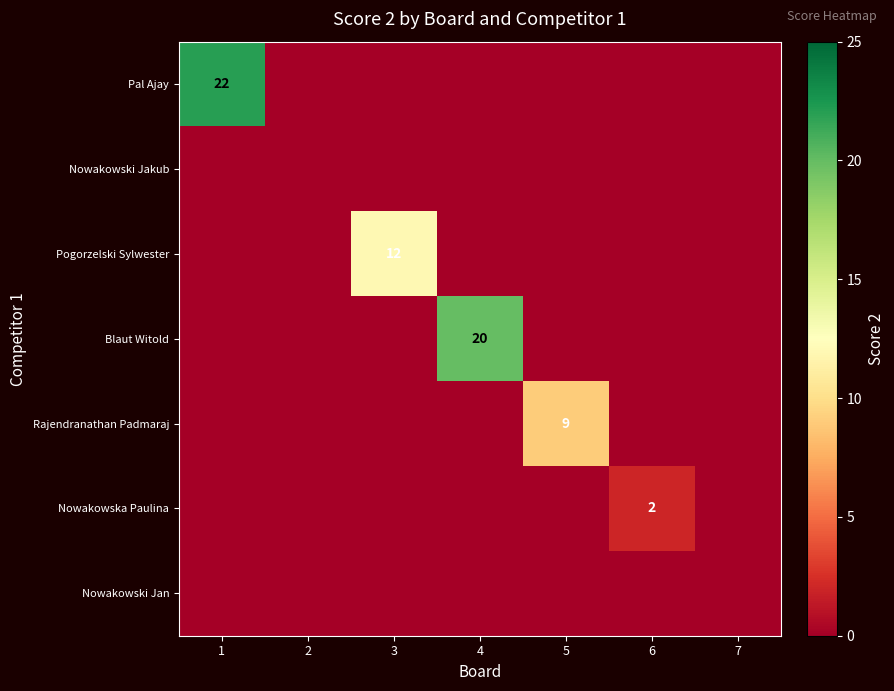

List the labels in order of Nowakowska Paulina value, largest first.

6, 1, 2, 3, 4, 5, 7